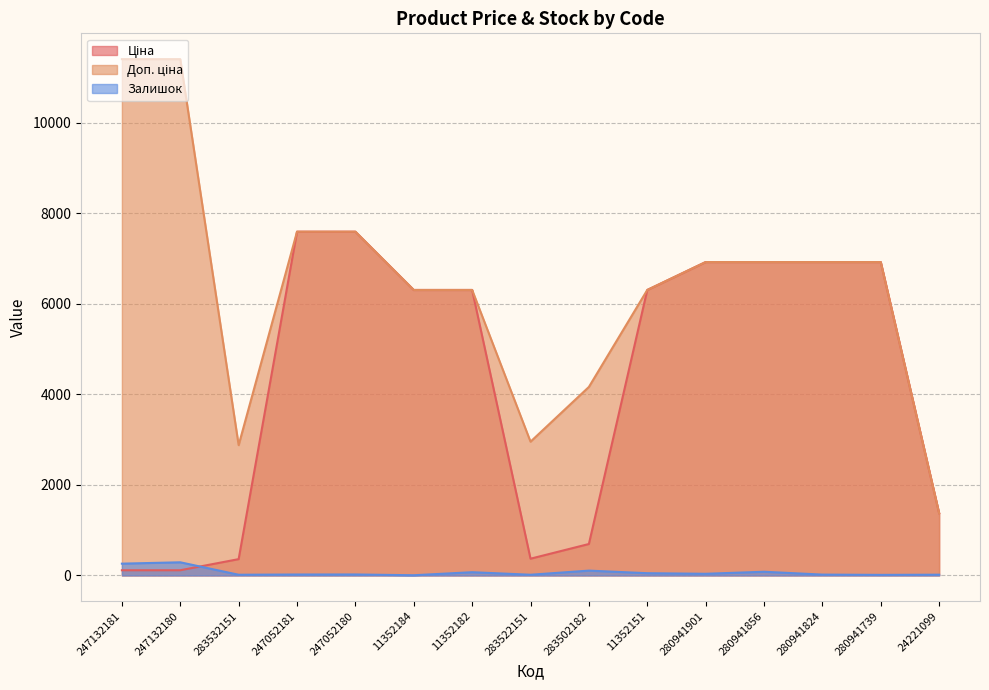

What is the sum of all Залишок values?

1014.0